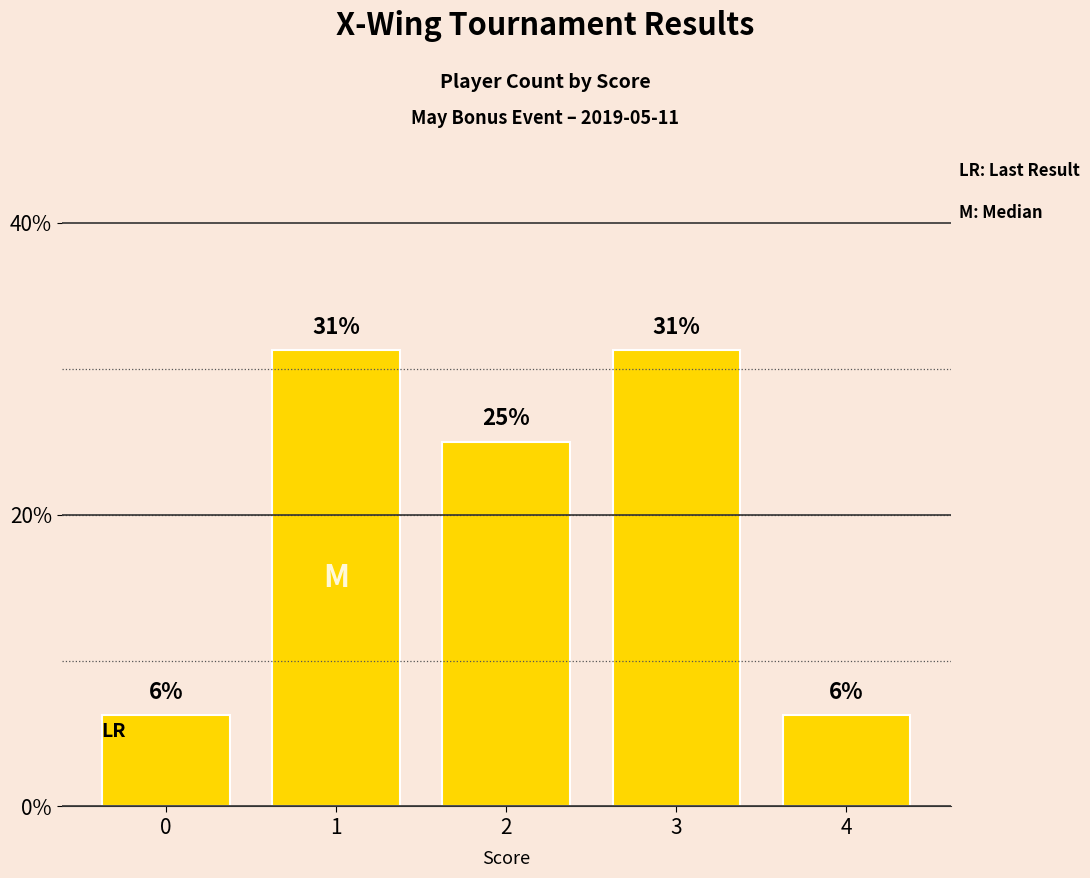

What is the difference between the maximum and minimum values?

25.0